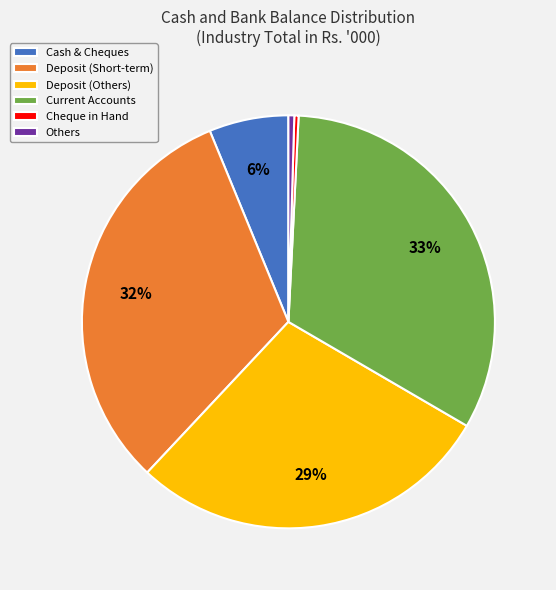

Which slice is the largest?

Current Accounts